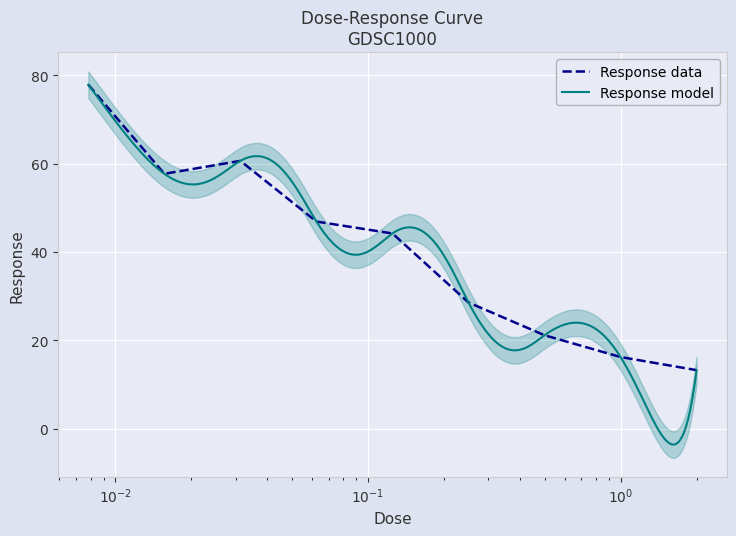

How many points are higher than both their immediate neighbors (excluding endpoints)?

1